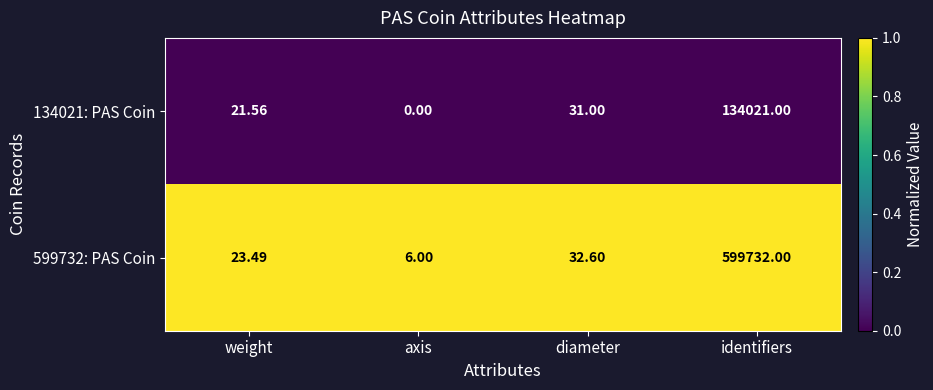

Which category has the highest value across all series?

identifiers